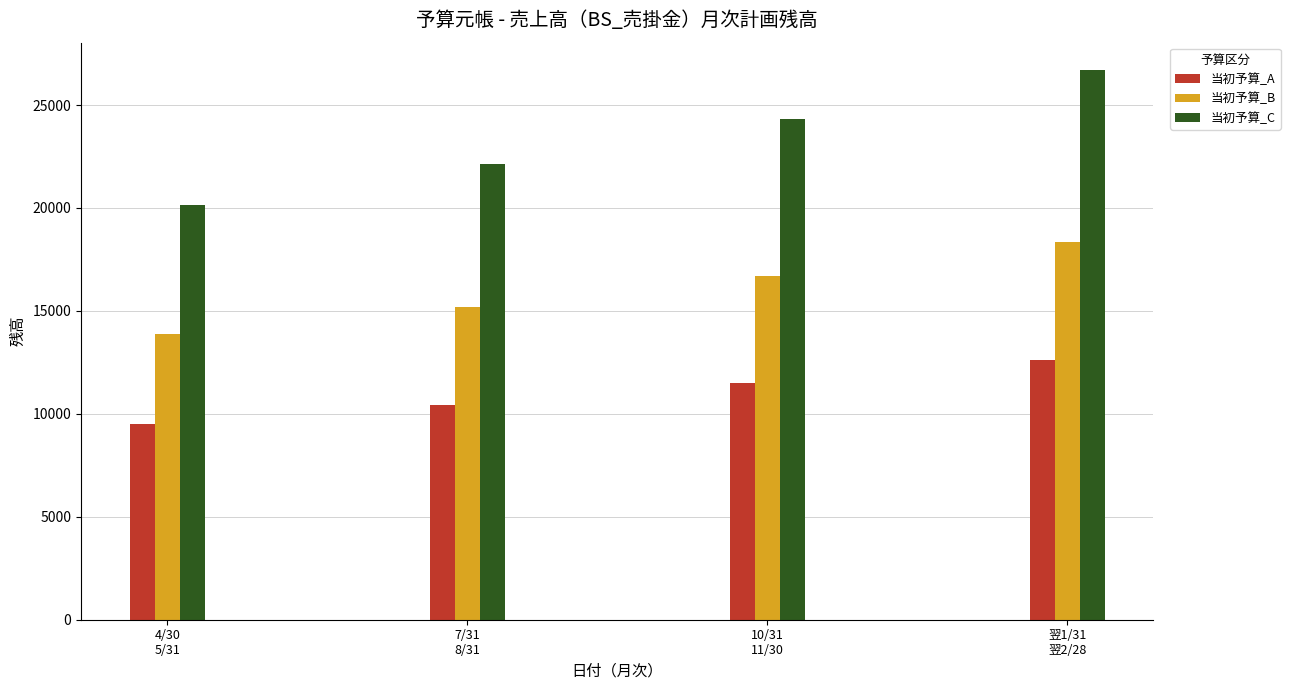

Rank the series at 10/31
11/30 from lowest to highest value.

当初予算_A, 当初予算_B, 当初予算_C